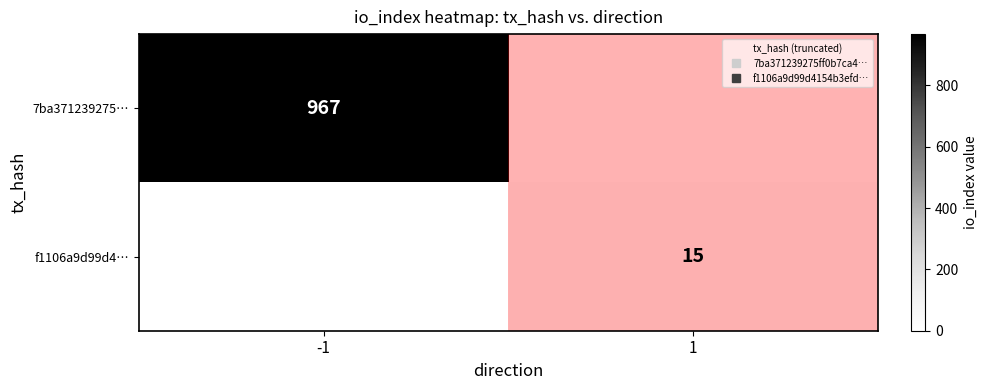

What is the total value across all series at -1?

967